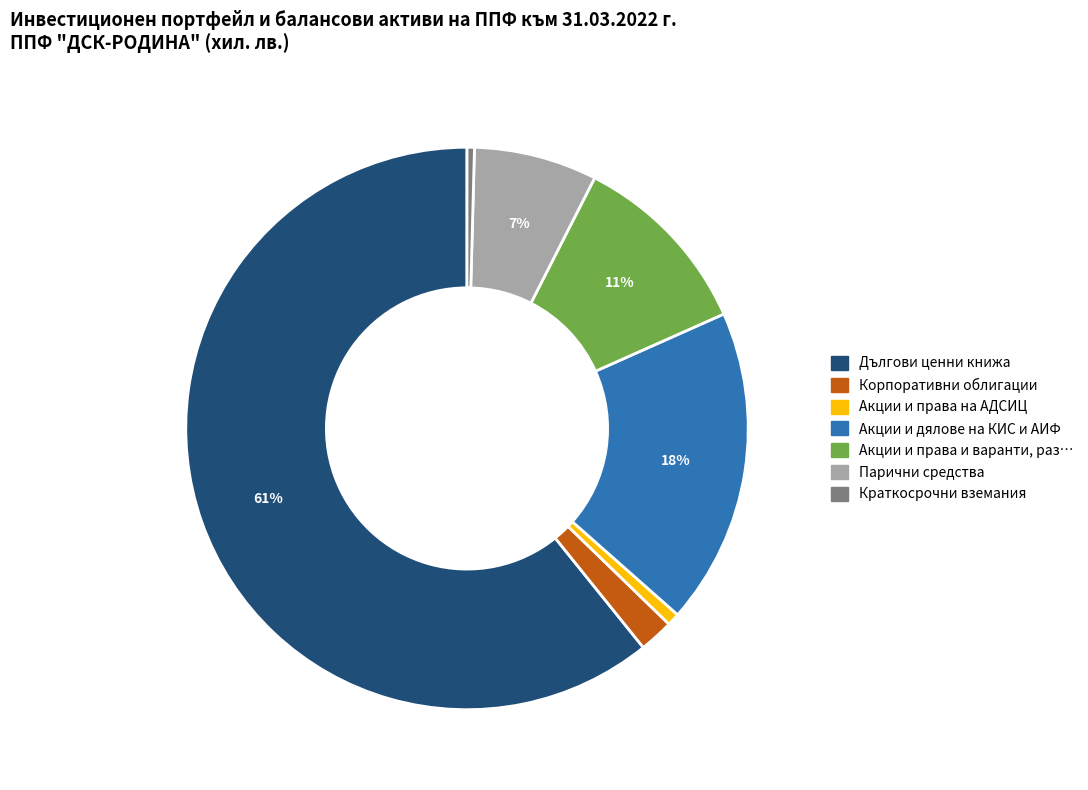

Is there any slice that represents more than half of the pie?

Yes